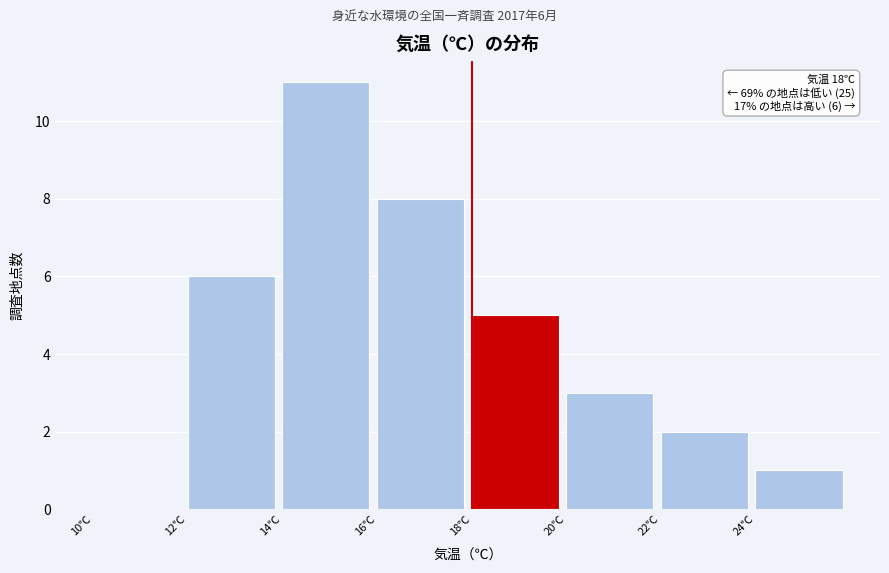

Over which range of the x-axis is the bar tallest?

14 to 16